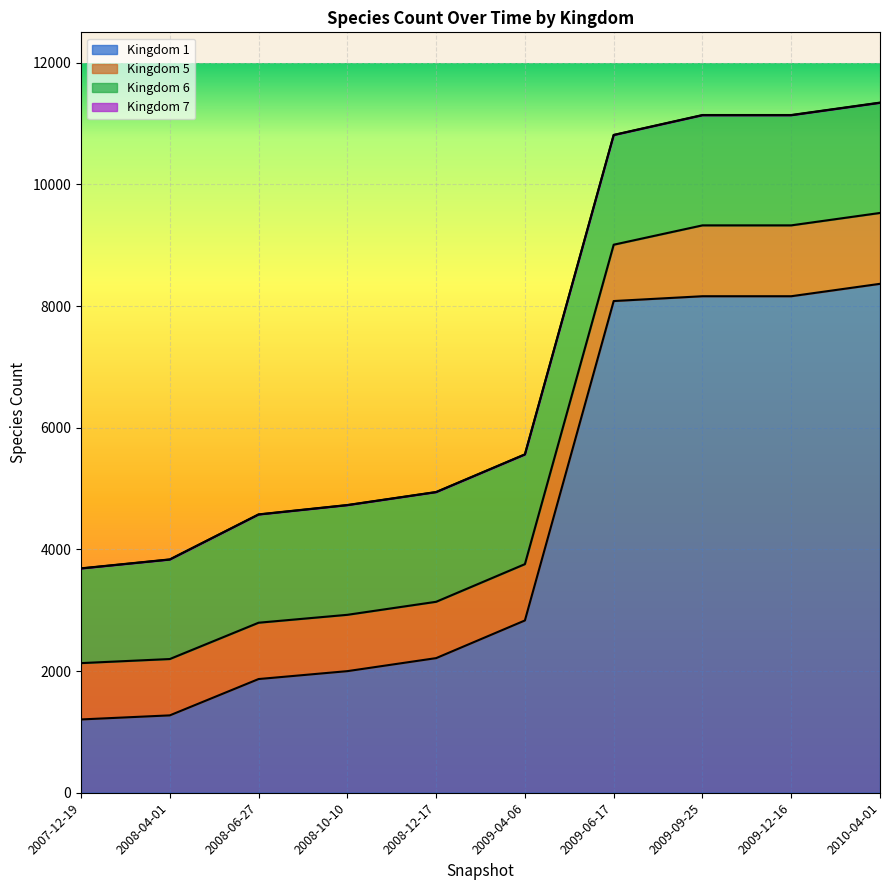

What is the value of the 7 point at the 5th from the left?

3